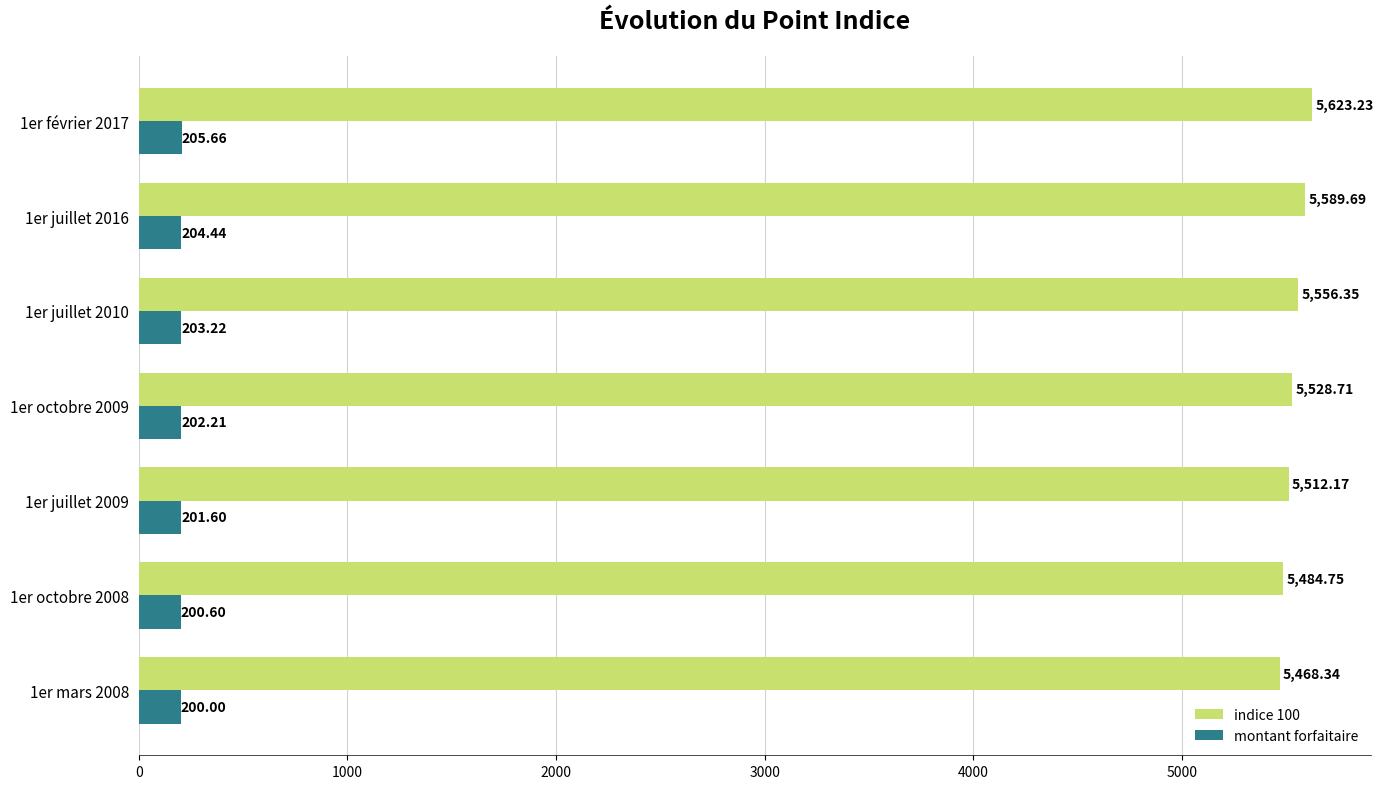

What is the difference between the maximum and minimum values in the indice 100 series?

154.9